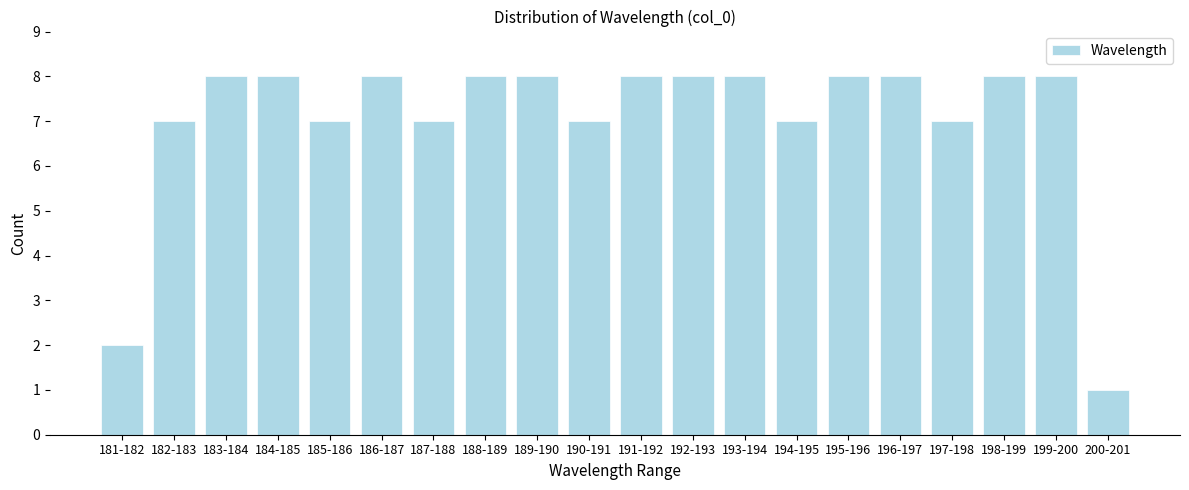

Reading right to left, list all the values displayed in this chart.

1	8	8	7	8	8	7	8	8	8	7	8	8	7	8	7	8	8	7	2